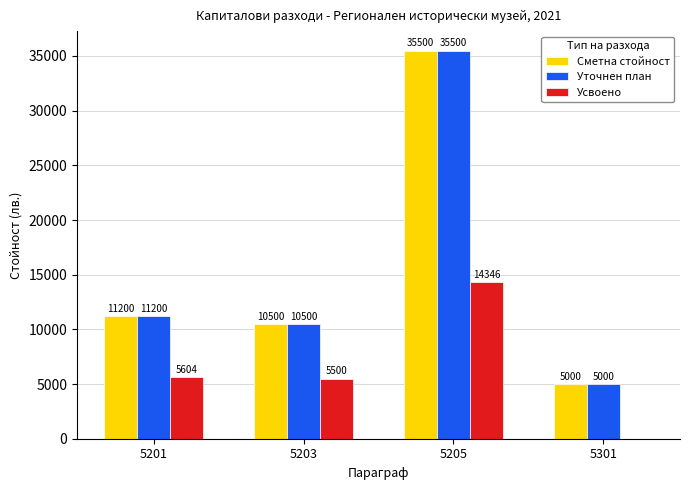

At which category is the sum across all series the highest?

5205